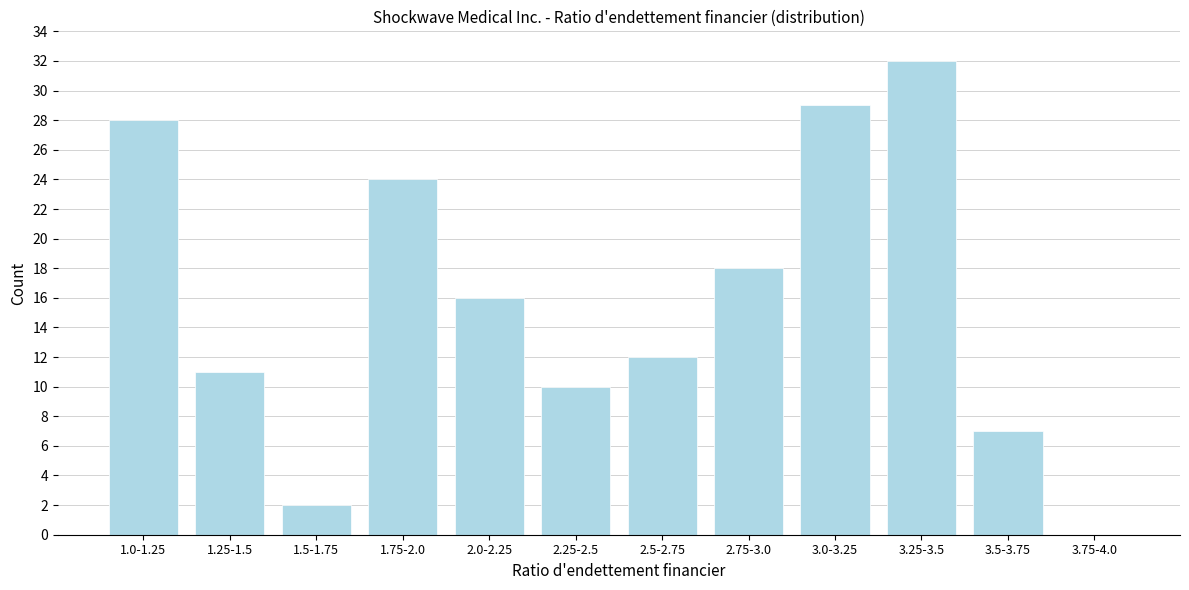

Reading left to right, transcribe all the data shown in this chart.

1.0-1.25=28	1.25-1.5=11	1.5-1.75=2	1.75-2.0=24	2.0-2.25=16	2.25-2.5=10	2.5-2.75=12	2.75-3.0=18	3.0-3.25=29	3.25-3.5=32	3.5-3.75=7	3.75-4.0=0